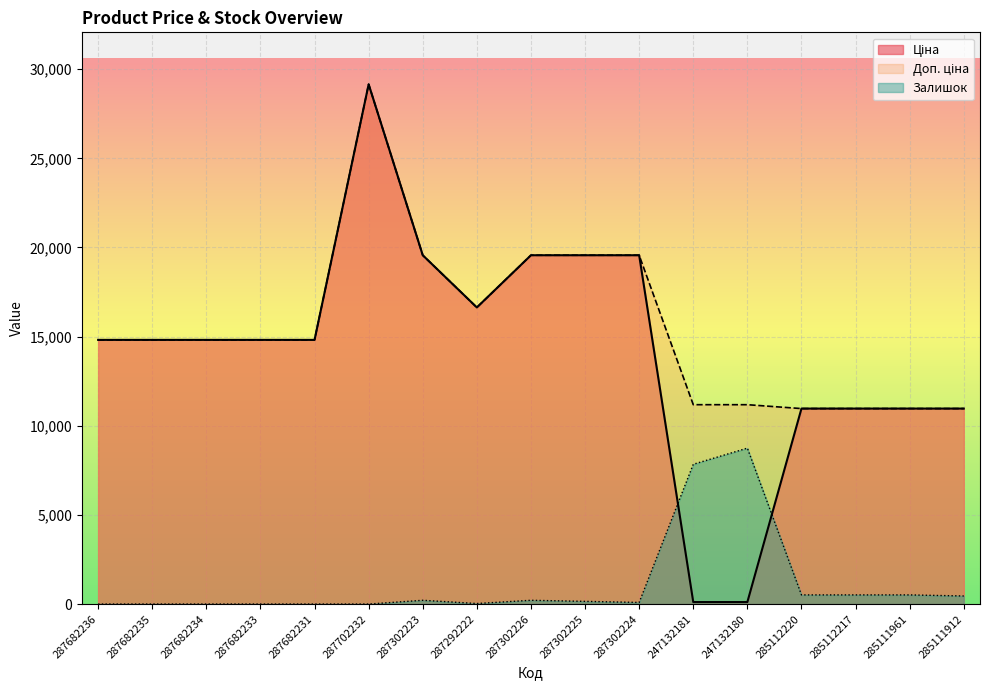

At which label does Доп. ціна first exceed 14817?

287682236